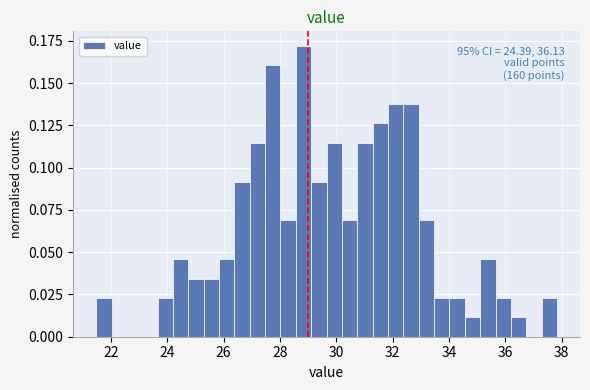

Around what value on the x-axis is the tallest bar? Give the approximate position of its centre, as read against the axis.

28.8